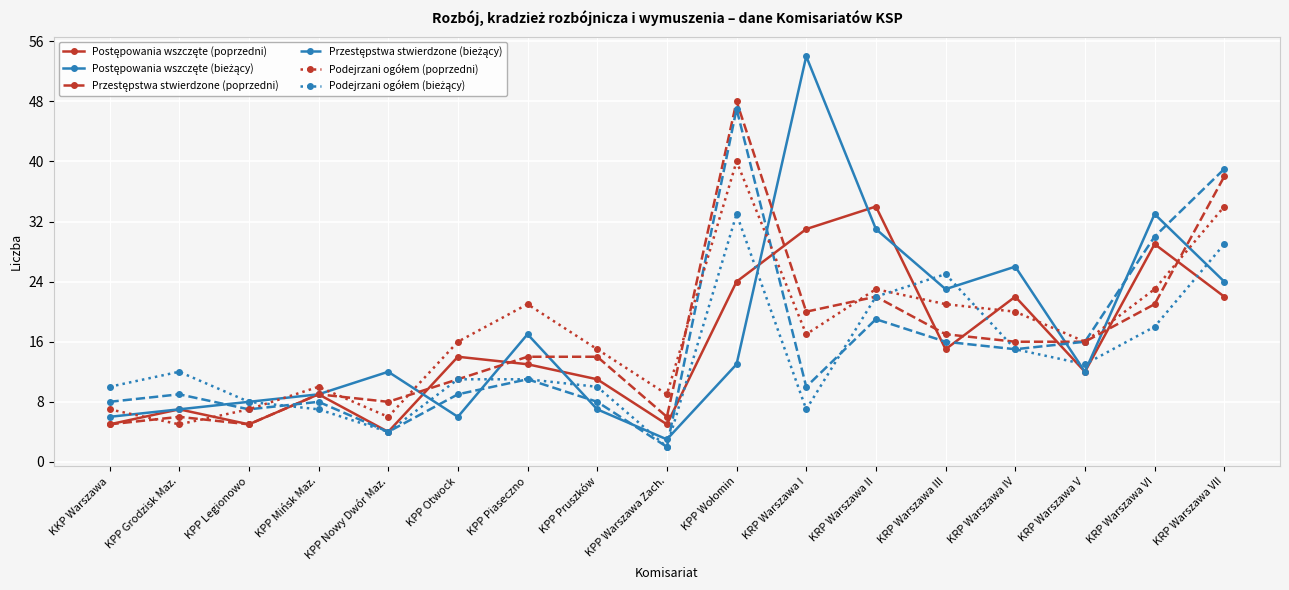

What is the label of the 7th point from the right?

KRP Warszawa I